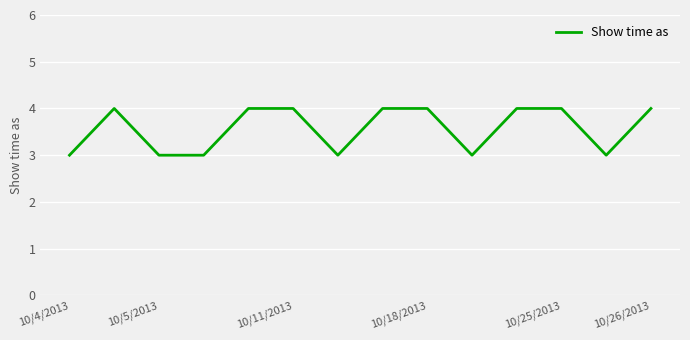

What is the minimum value shown in the chart?

3